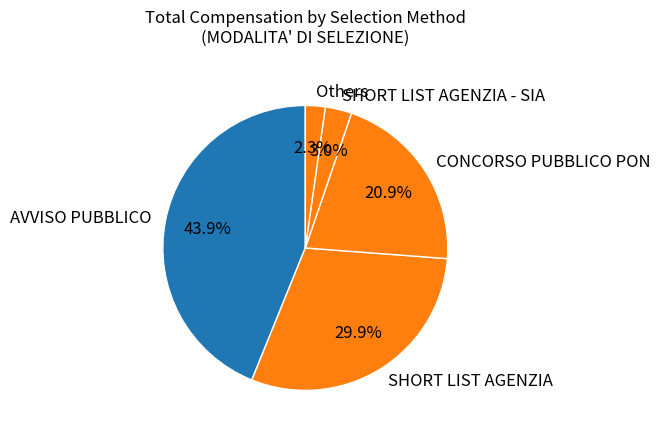

What is the total percentage of AVVISO PUBBLICO and CONCORSO PUBBLICO PON?

64.8%